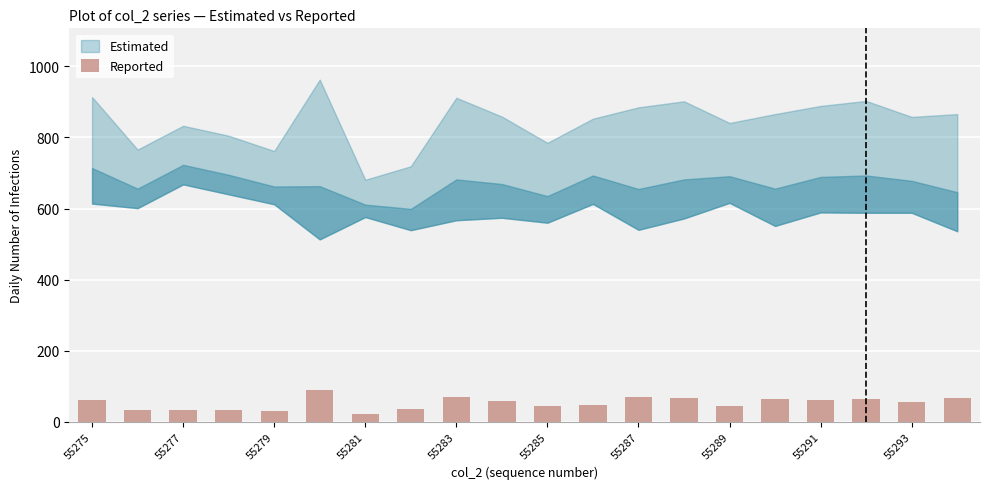

What is the difference between the maximum and minimum values?

69